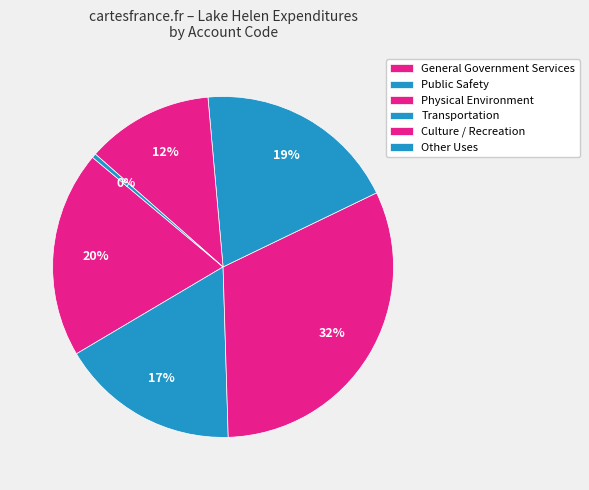

To the nearest percent, what is the average slice percentage?

17%